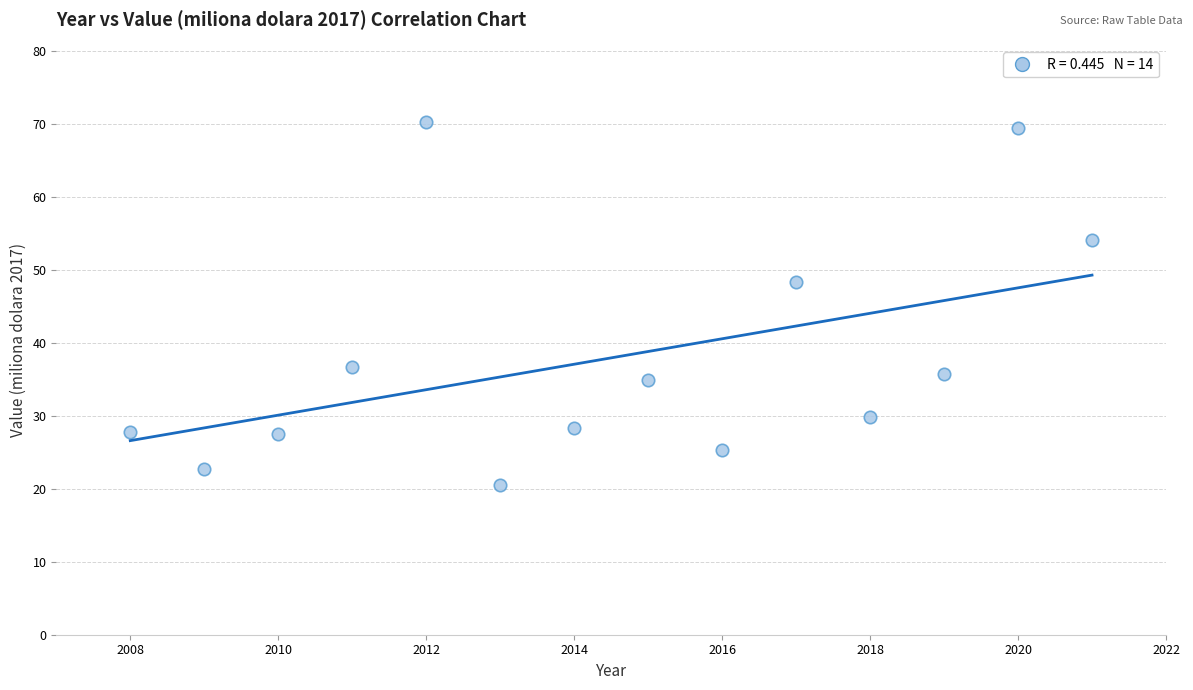

What is the range of X values (max minus min)?

13.0